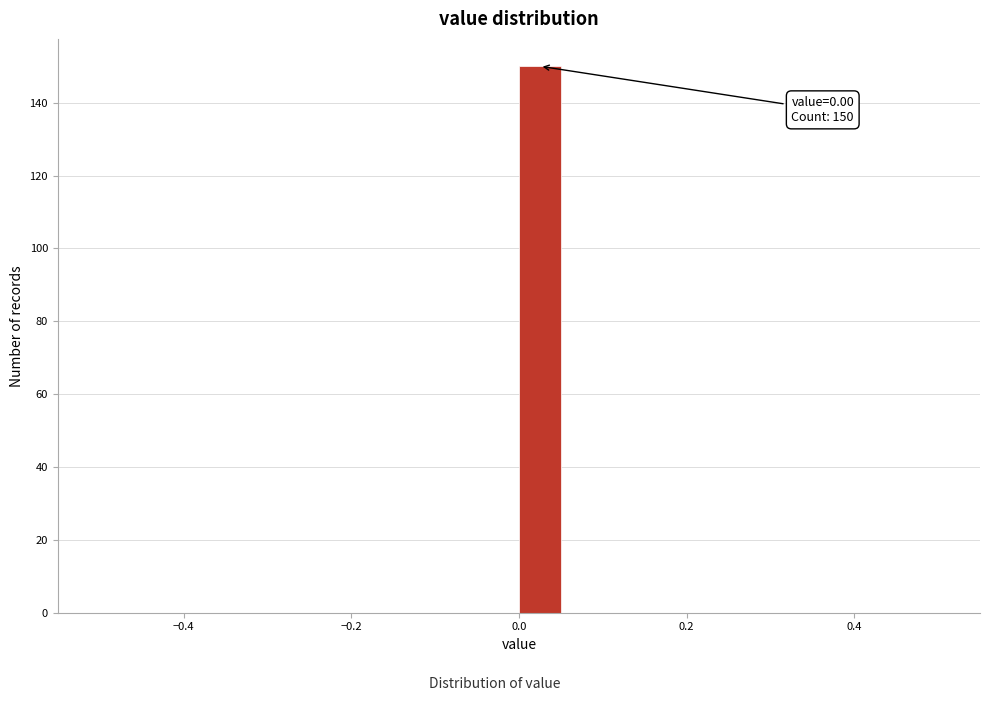

Around what value on the x-axis is the tallest bar? Give the approximate position of its centre, as read against the axis.

0.02